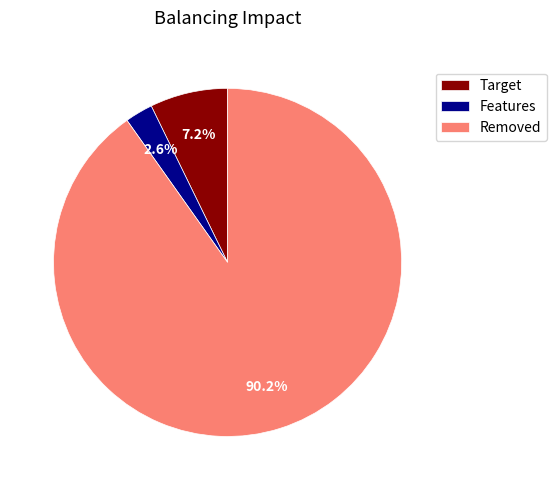

Between Removed and Features, which is larger?

Removed